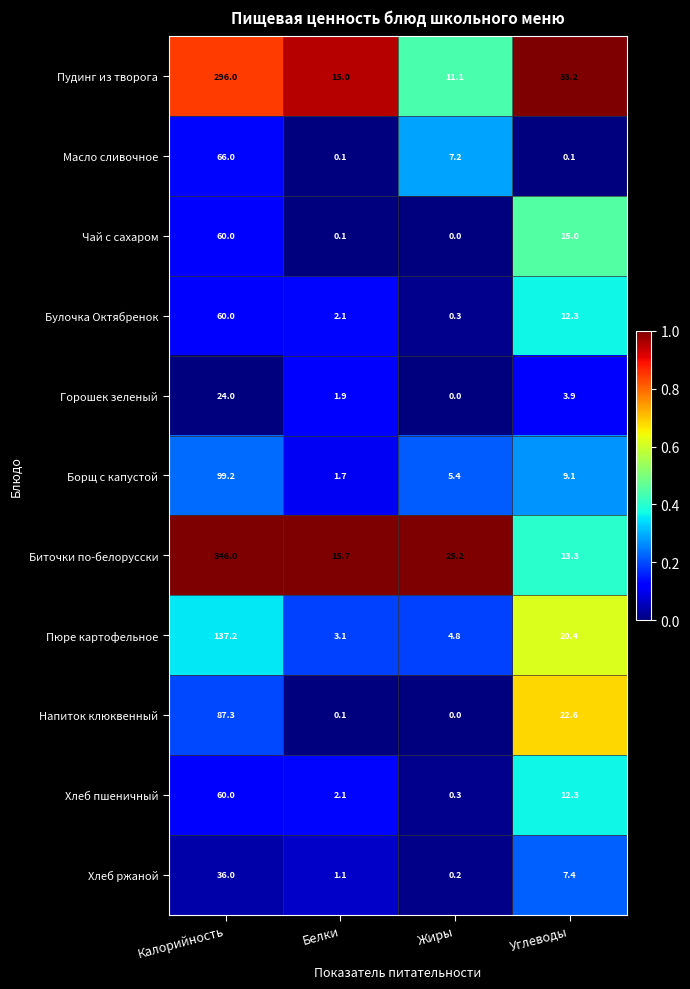

Which series has the widest spread of values?

Биточки по-белорусски